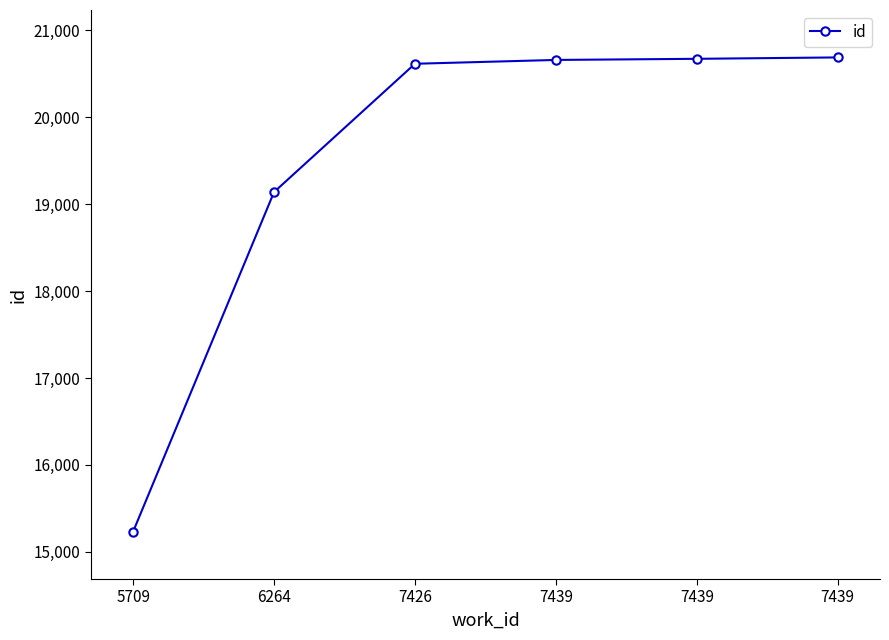

Does the chart have visible grid lines?

No